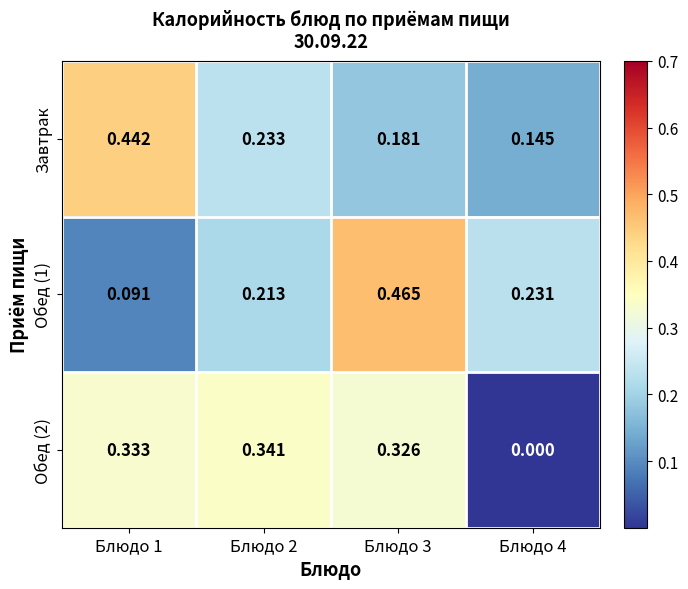

Which series has the largest total across all categories?

Завтрак